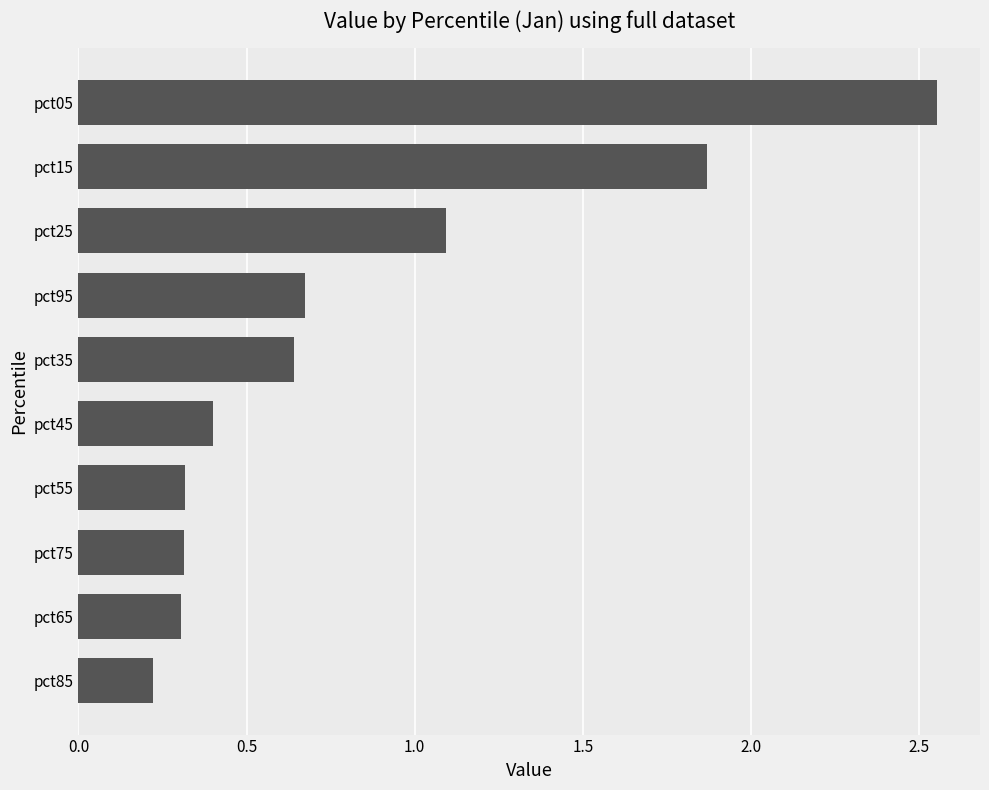

What is the approximate value at pct65?

0.3